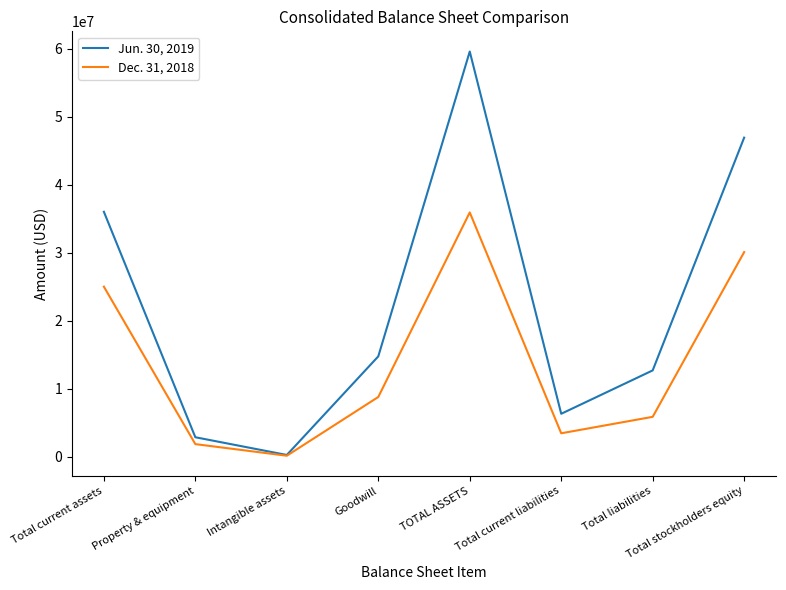

What is the difference between the Dec. 31, 2018 values at Intangible assets and TOTAL ASSETS?

35778819